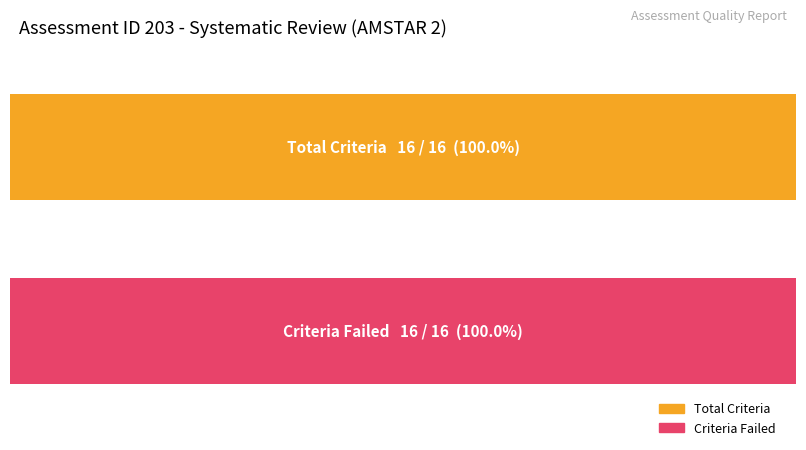

The value of Criteria_Failed at 4 is 5. True or false?

False